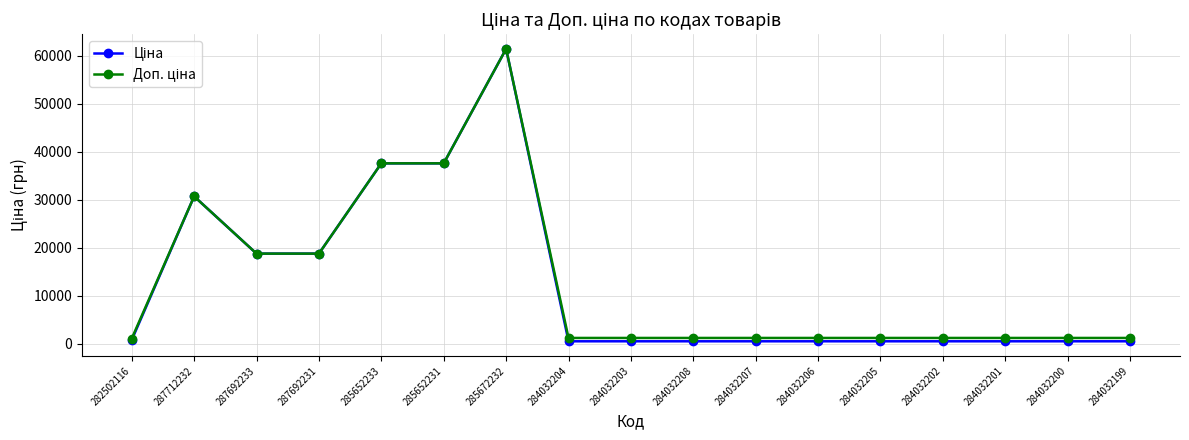

At which category is the sum across all series the highest?

285672232